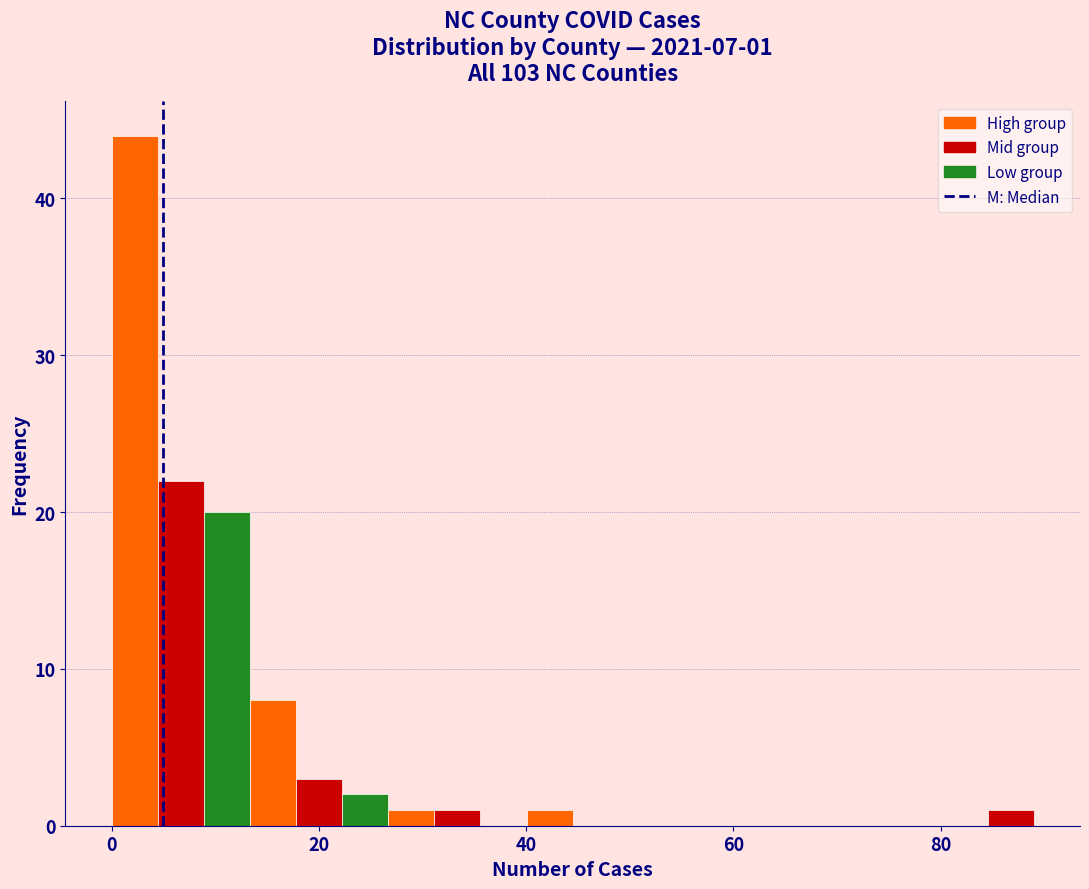

Around what value on the x-axis is the tallest bar? Give the approximate position of its centre, as read against the axis.

2